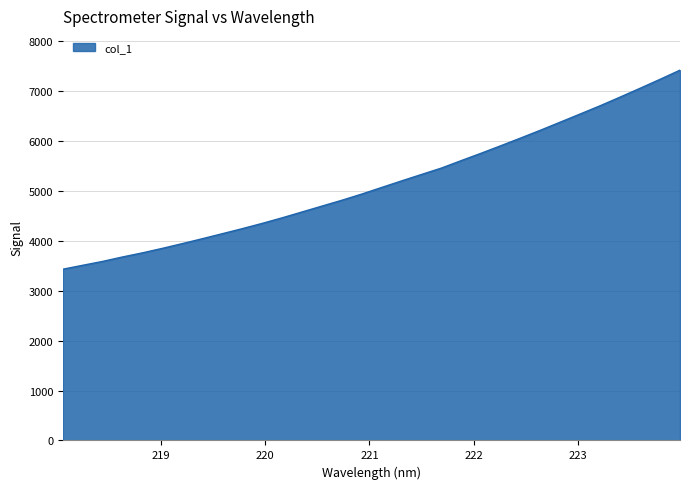

What is the maximum value shown in the chart?

7416.0